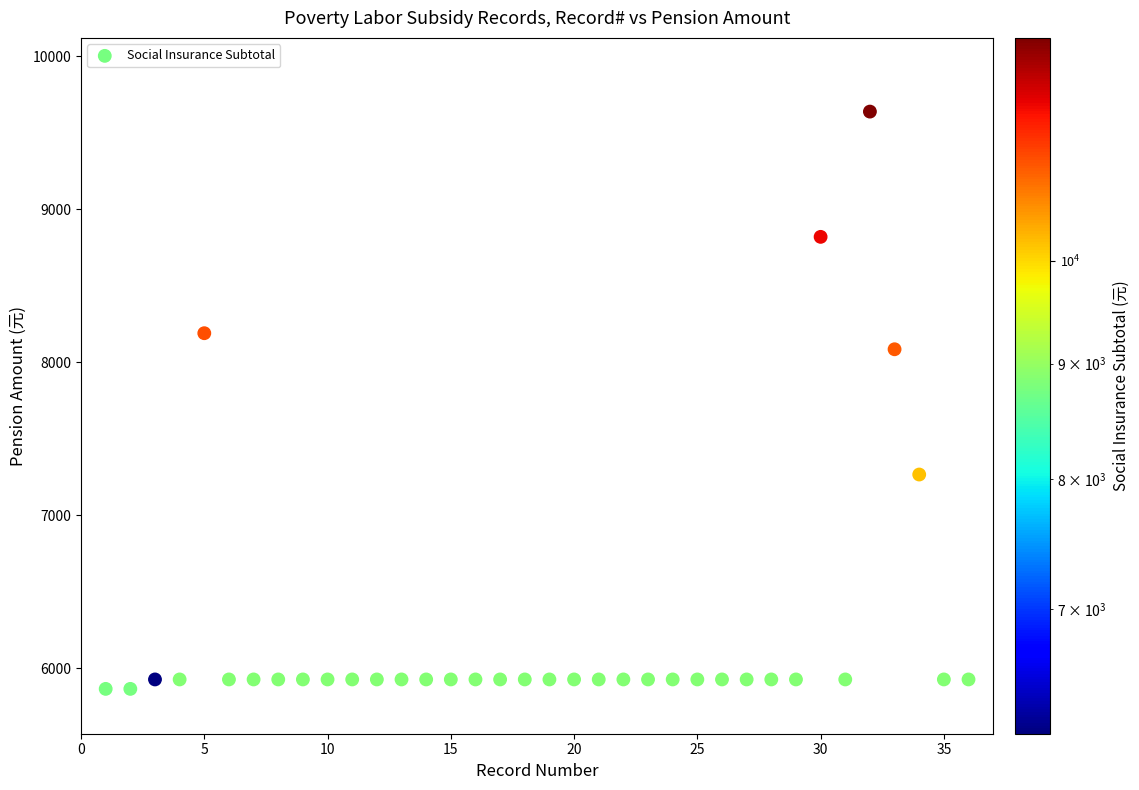

What Y value in the scatter plot is closest to 7751?

8085.0